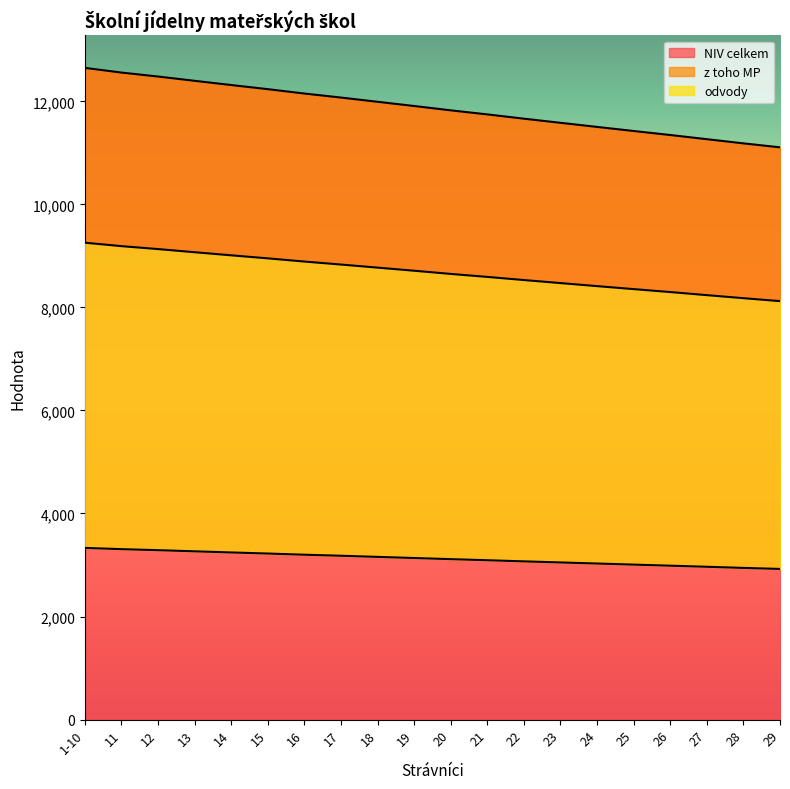

What is the label of the 17th point from the right?

13